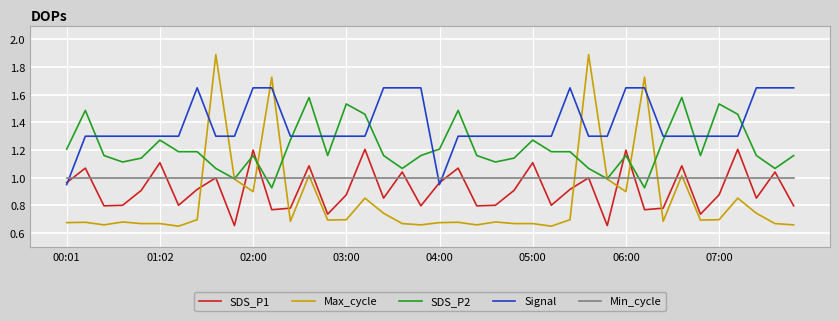

What are all the series names shown in the legend?

SDS_P1, Max_cycle, SDS_P2, Signal, Min_cycle